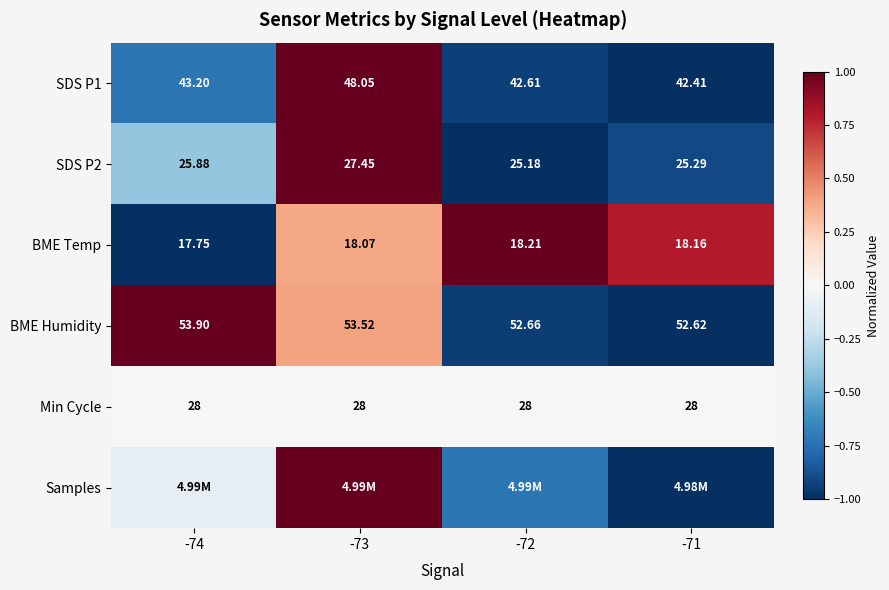

Is it true that BME Humidity equals 0.3 at -74?

False